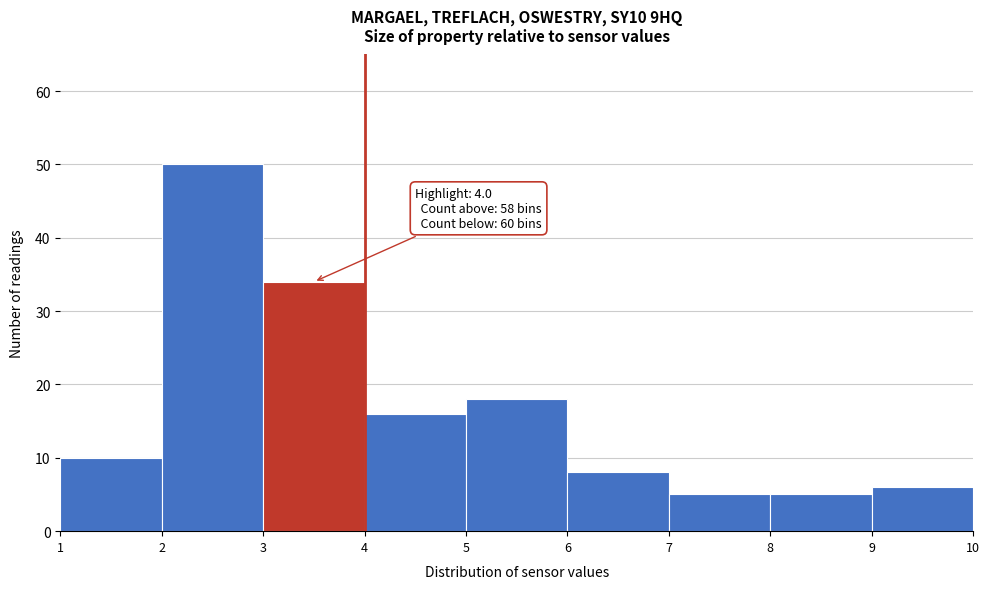

Over which range of the x-axis is the bar tallest?

2 to 3